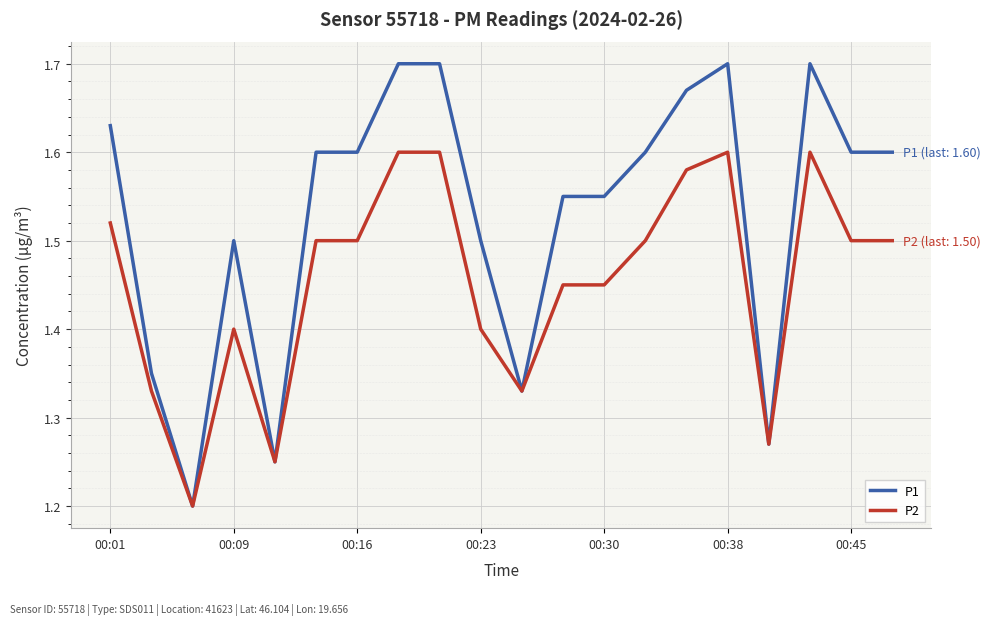

Which series has the largest range (max minus min)?

P1